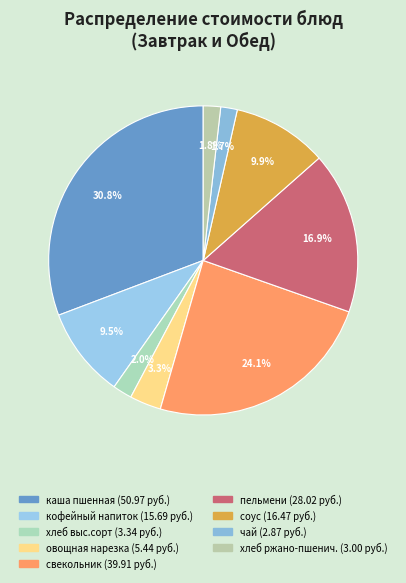

How many segments does this pie chart have?

9